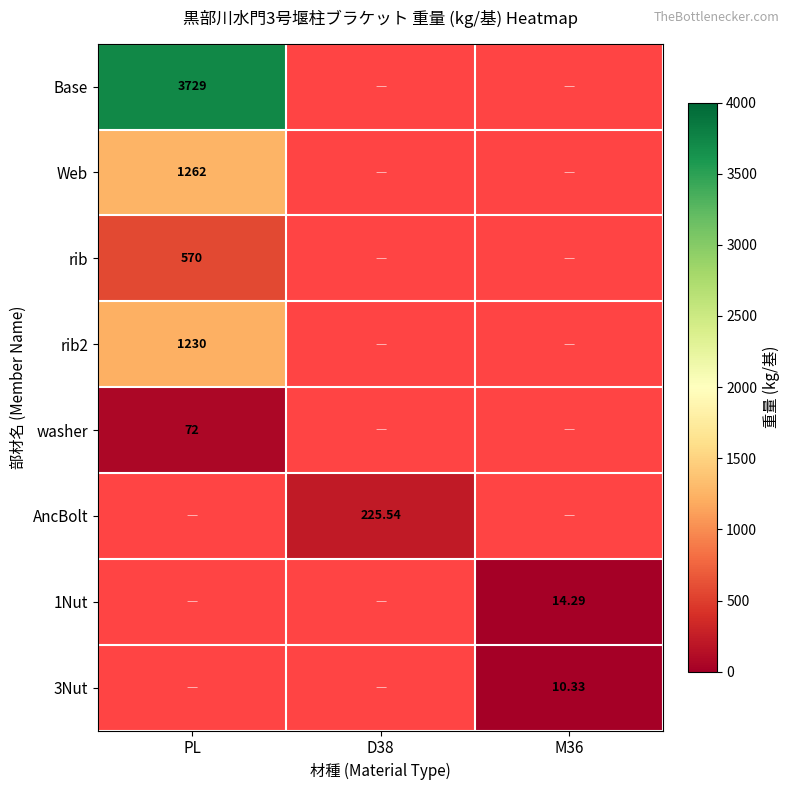

Is the value of washer at D38 greater than the value of Web at D38?

No